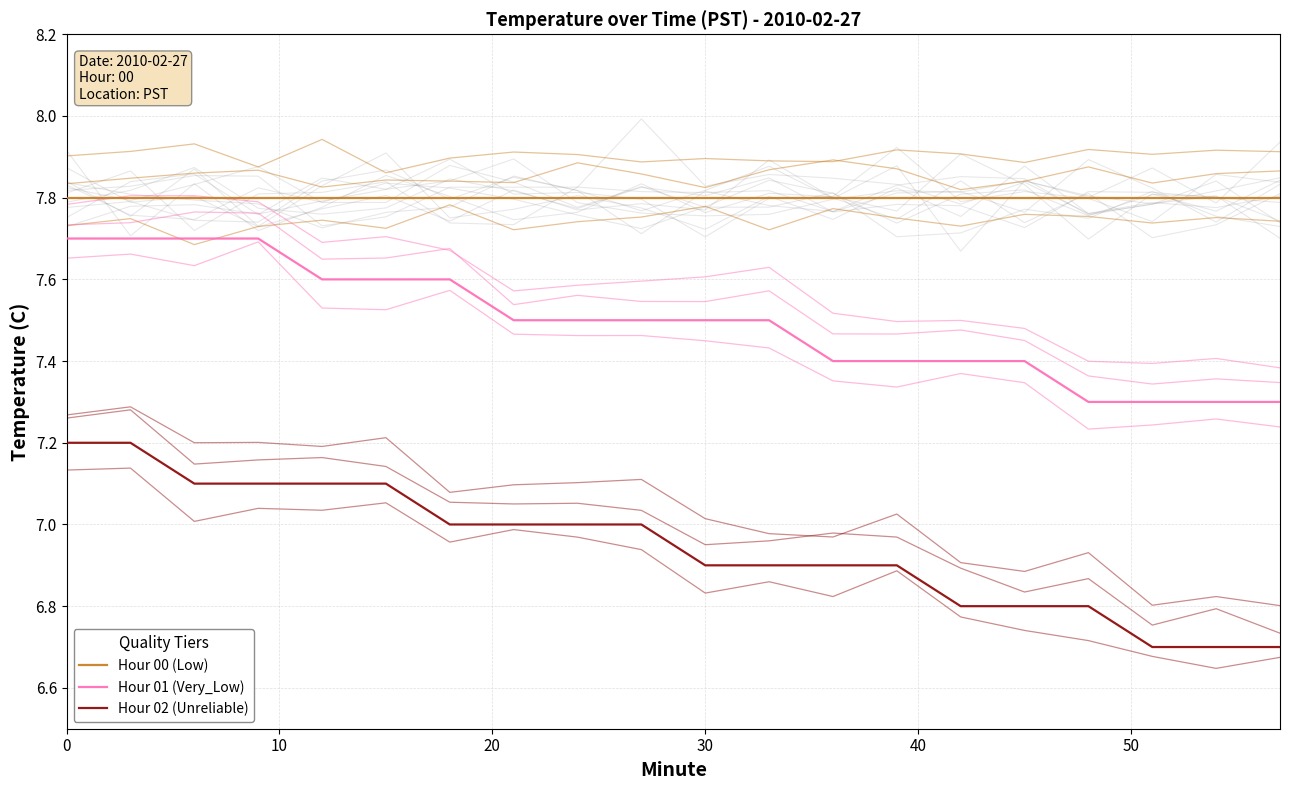

True or false: Hour 00 (Low) and Hour 01 (Very_Low) cross at least once.

False